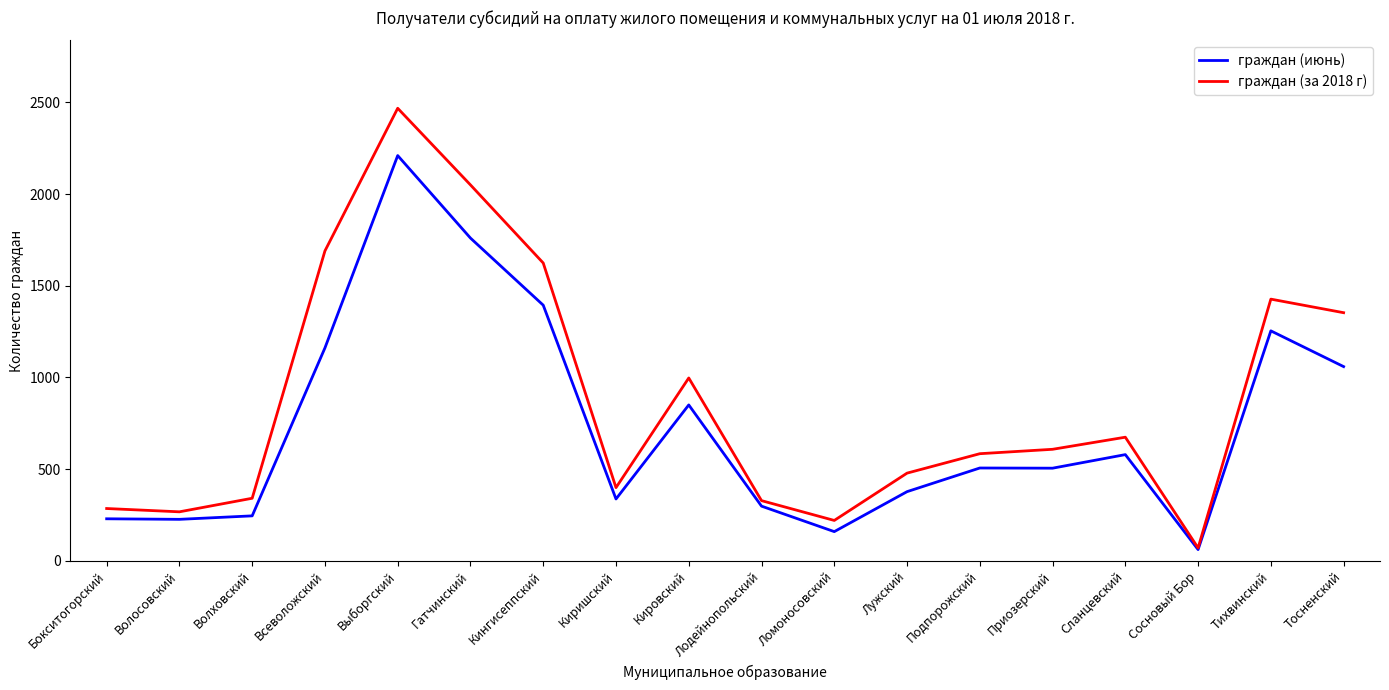

How many lines are shown in the chart?

2